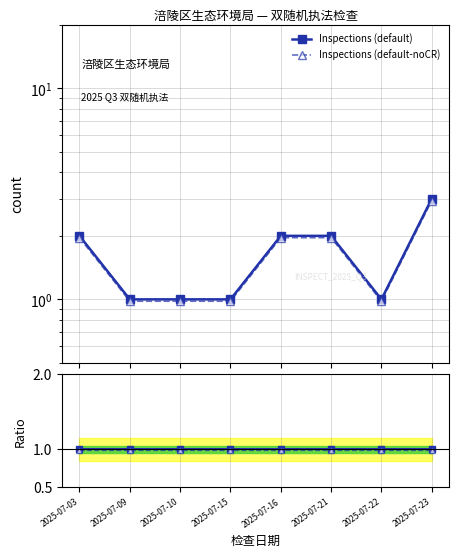

What value does the Ratio to baseline series have at 2025-07-10?

1.0